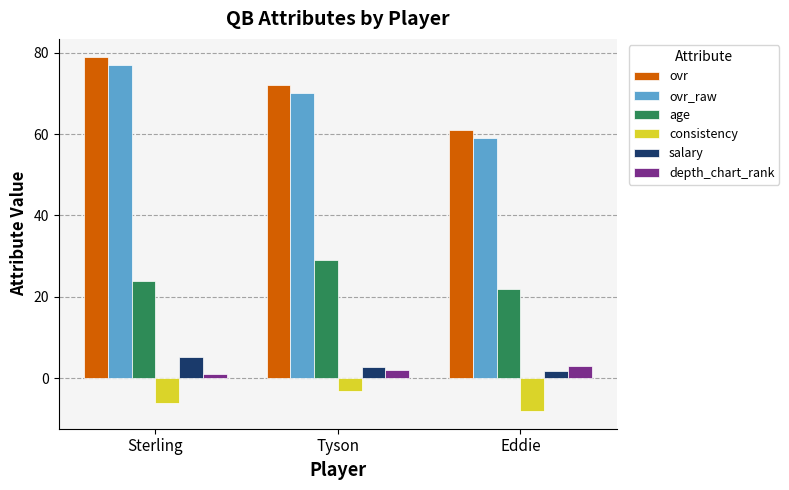

The salary series shows 1.7 at Eddie. True or false?

True